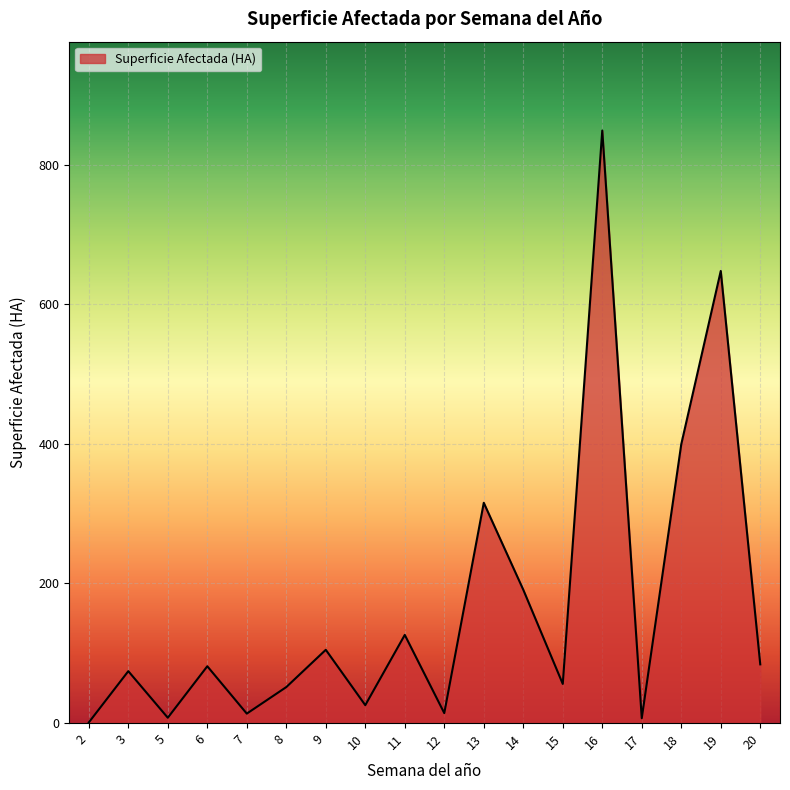

The value at 8 is 51.6. True or false?

True